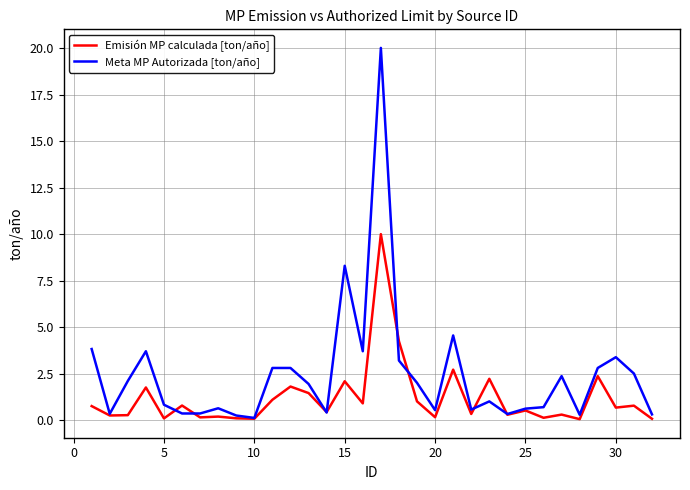

Rank the series by their average value, from lowest to highest.

Emisión MP calculada [ton/año], Meta MP Autorizada [ton/año]